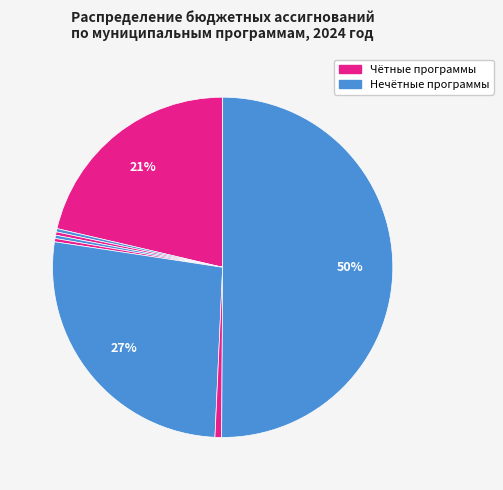

Count the number of slices in the pie.

8